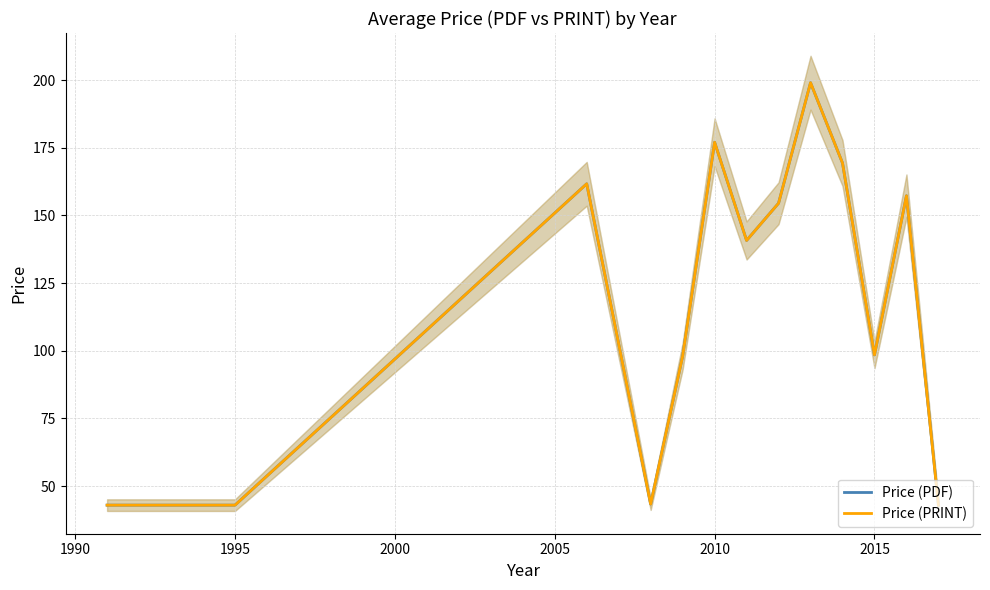

What are all the series names shown in the legend?

Price (PDF), Price (PRINT)